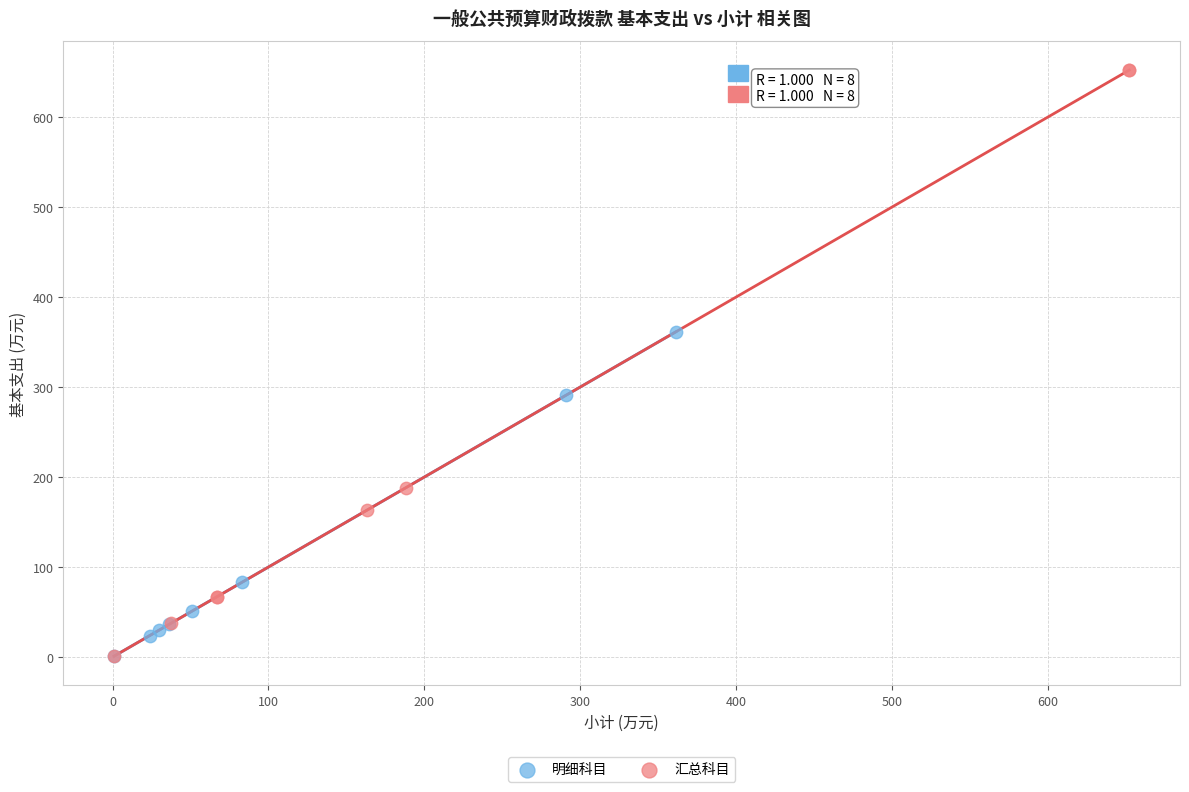

Which series has the largest Y range (max minus min)?

汇总科目